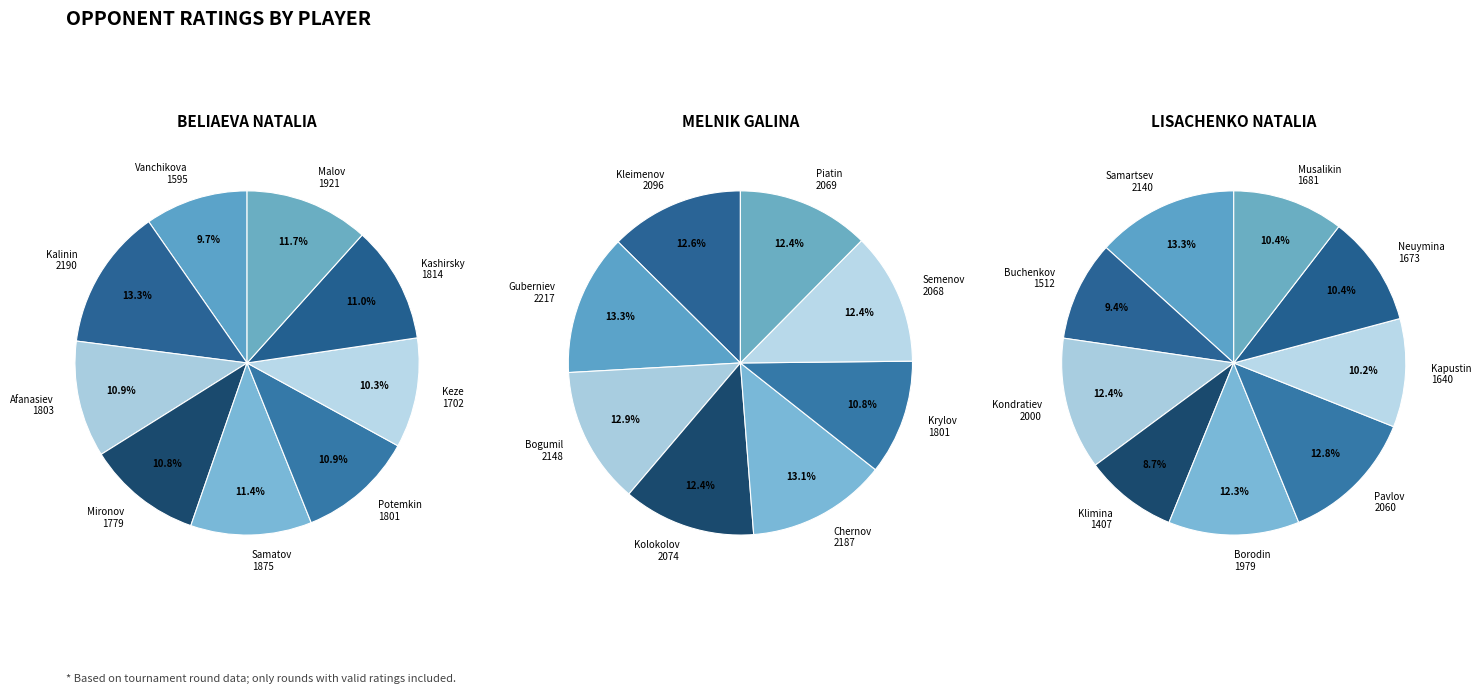

What percentage is the 4 slice, to the nearest percent?

11%